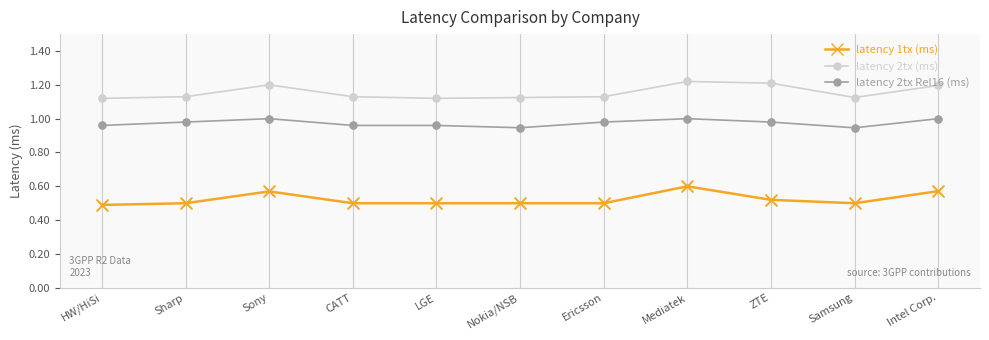

What are all the series names shown in the legend?

latency 1tx (ms), latency 2tx (ms), latency 2tx Rel16 (ms)